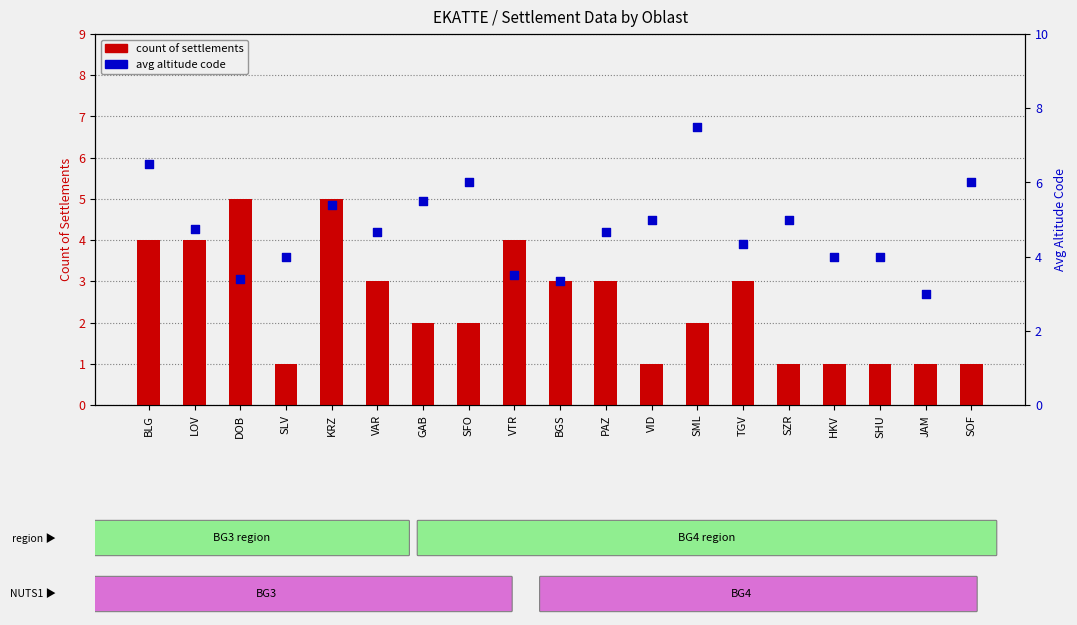

Is the value of avg altitude code at BGS greater than the value of count of settlements at TGV?

Yes